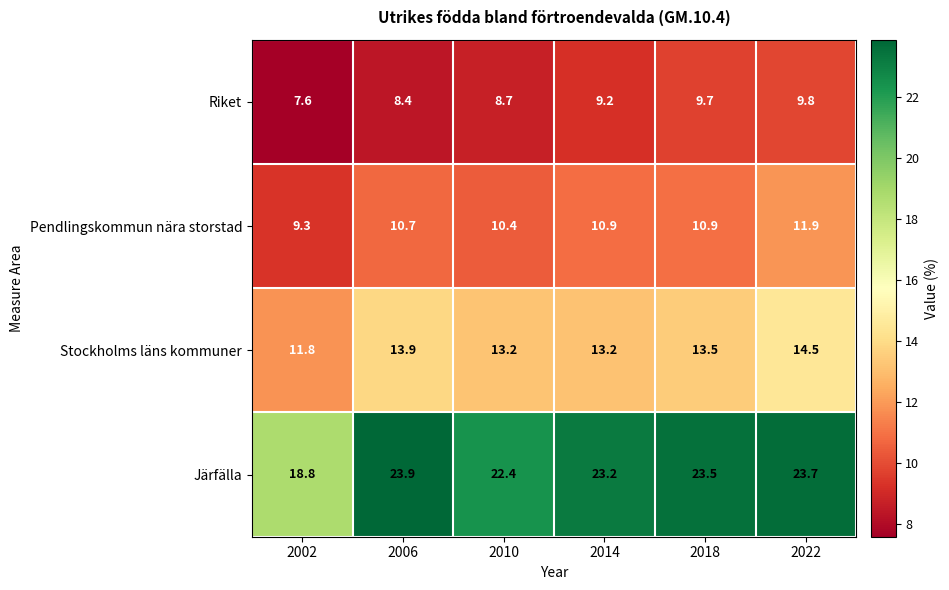

What is the maximum value shown in the chart?

23.9